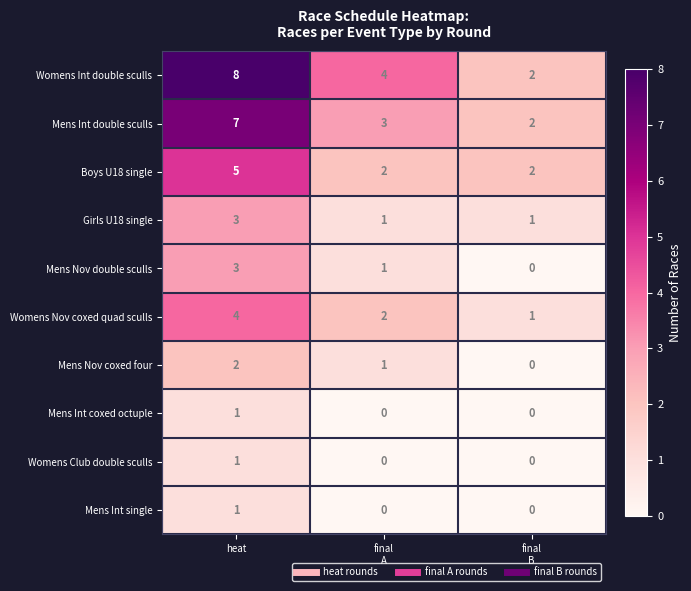

At which label does Girls U18 single reach its peak?

heat